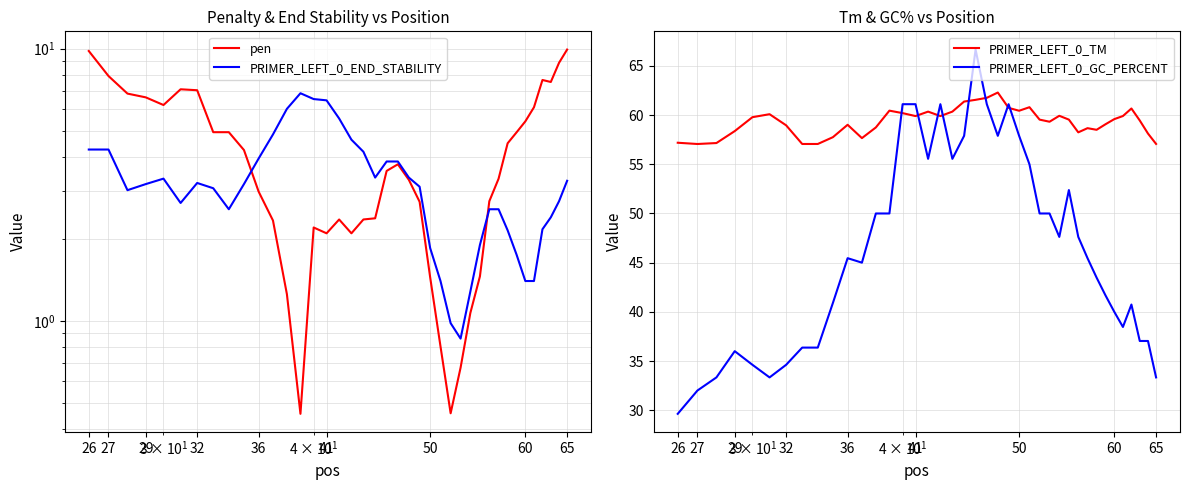

What is the difference between the second highest and second lowest values in the PRIMER_LEFT_0_END_STABILITY series?

5.6